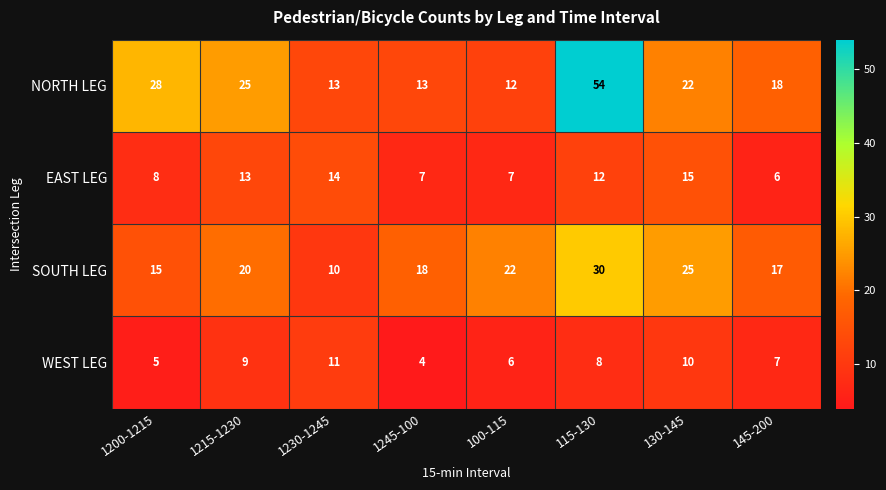

What is the spread (max minus min) of values at 130-145?

15